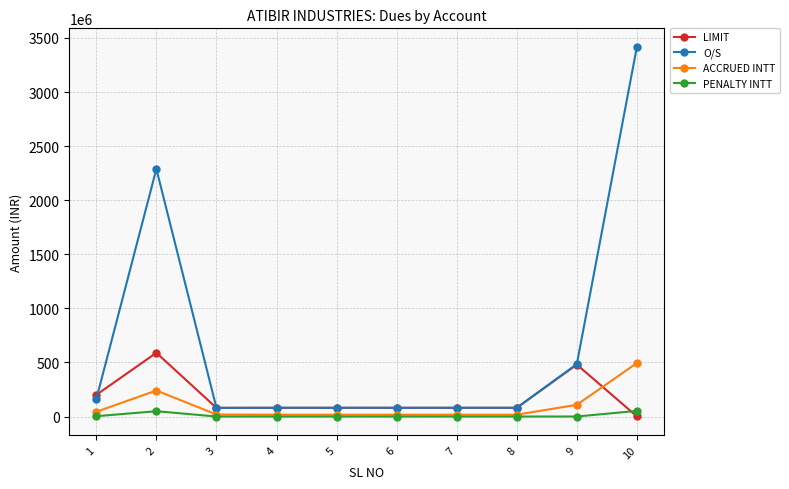

Is the value of O/S at 3 greater than the value of PENALTY INTT at 6?

Yes